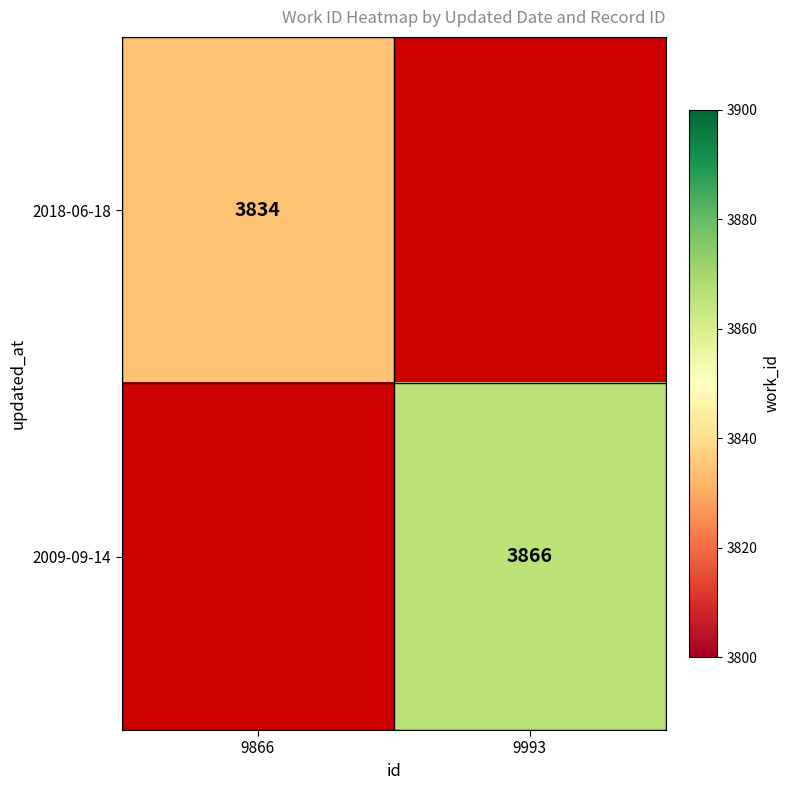

The 2018-06-18 series shows 3834 at 9866. True or false?

True